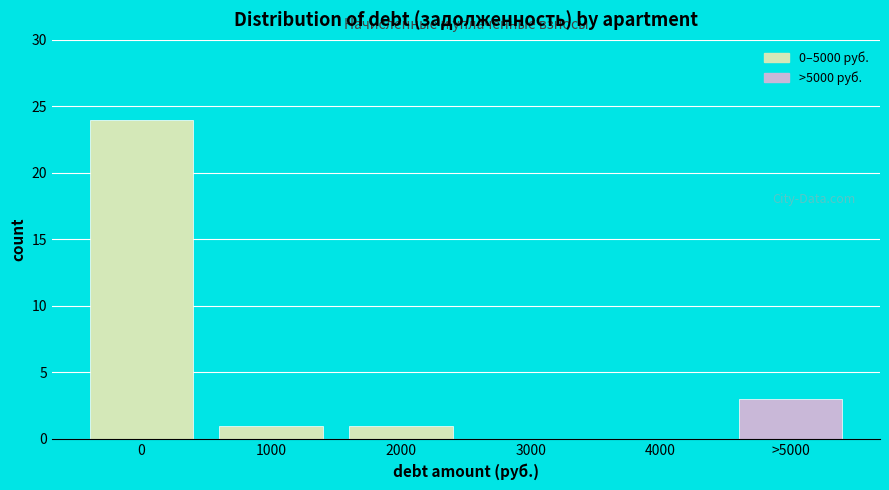

Reading left to right, what are all the values shown in this chart?

0=24	1000=1	2000=1	3000=0	4000=0	>5000=3